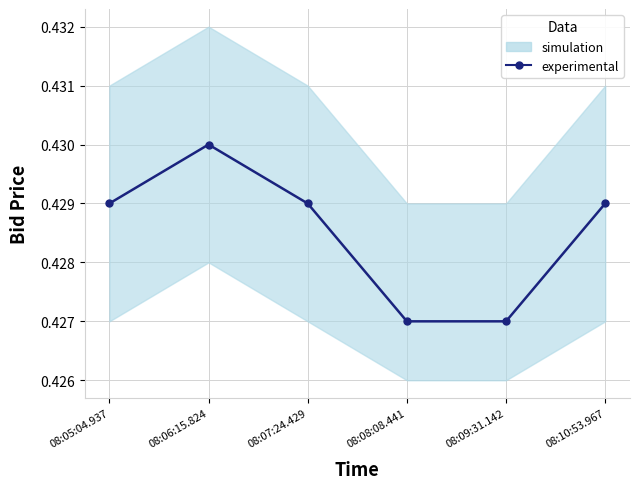

Between 08:07:24.429 and 08:06:15.824, which is larger?

08:06:15.824